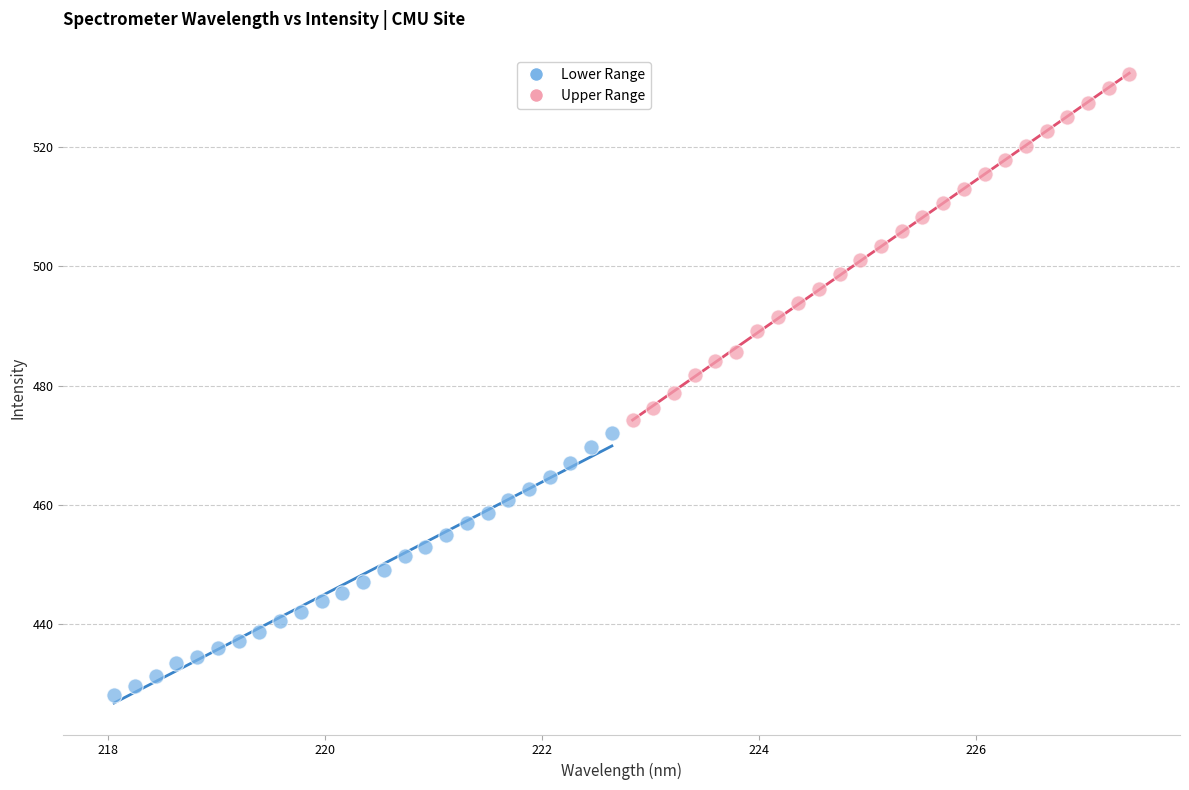

Which series has the widest spread of Y values?

Upper Range